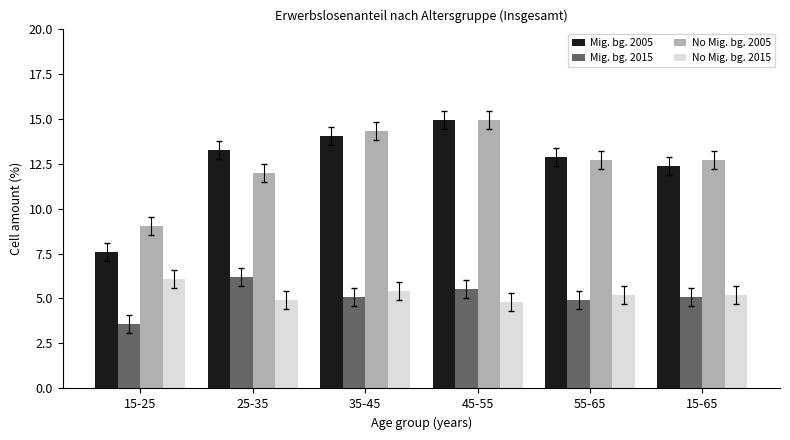

Which series changed the most between 25-35 and 45-55?

No Mig. bg. 2005